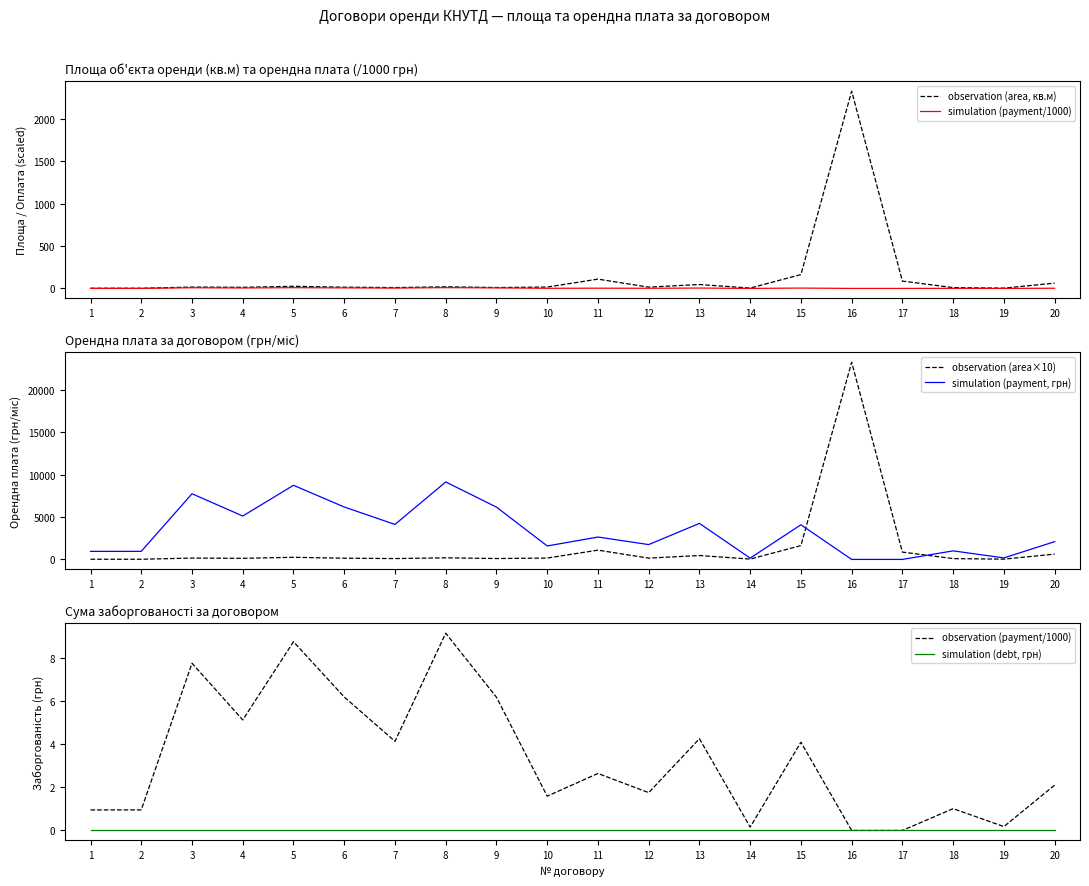

What is the sum of the simulation (payment/1000) values at 18 and 13?

5.3